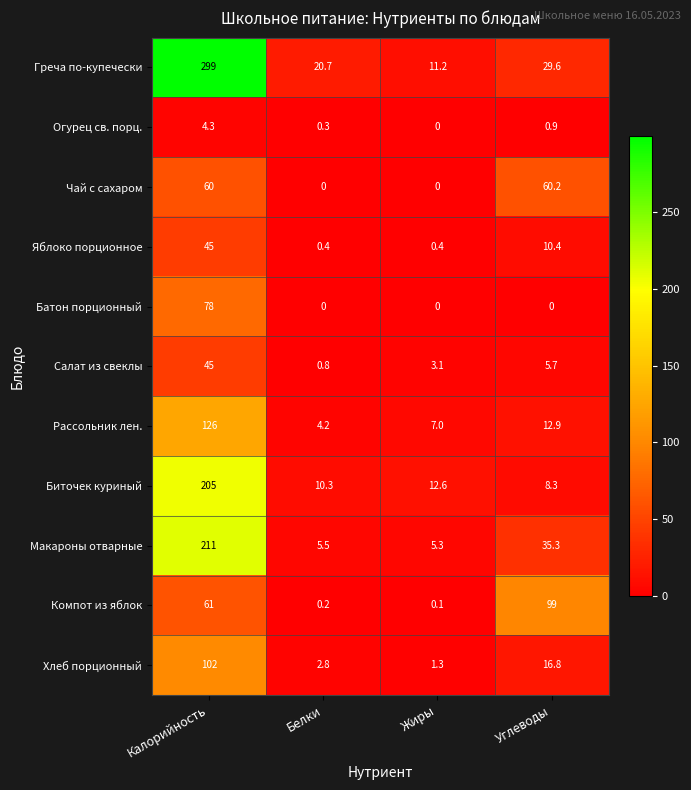

At which label is Огурец св. порц. closest to 2?

Углеводы